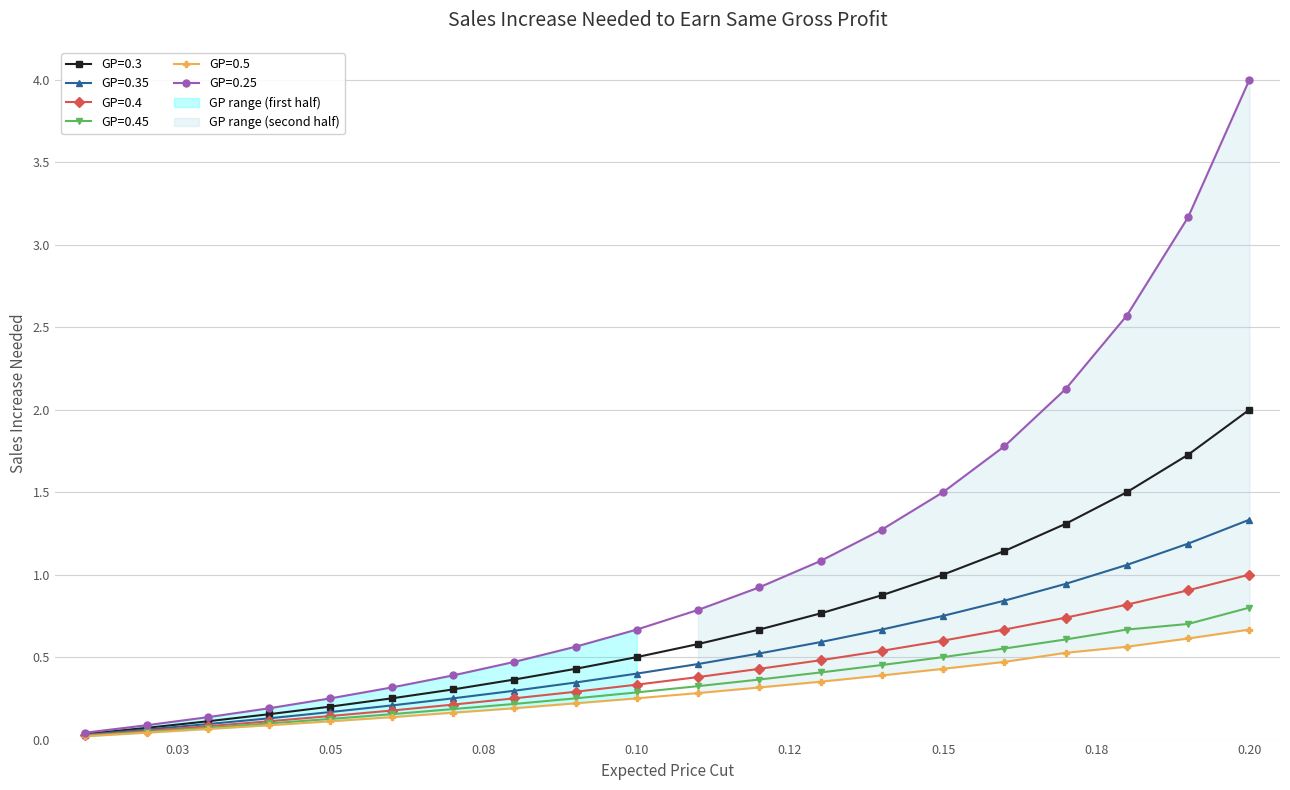

What position from the right is 0.14?

7